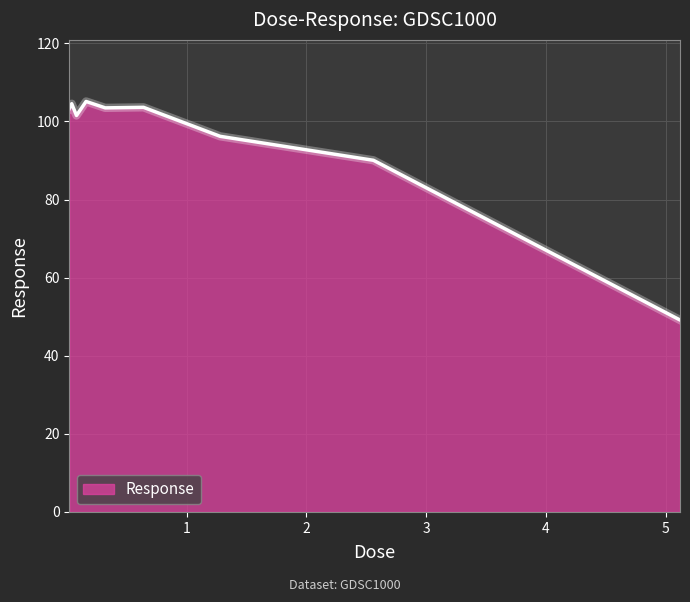

What is the maximum value shown in the chart?

105.1